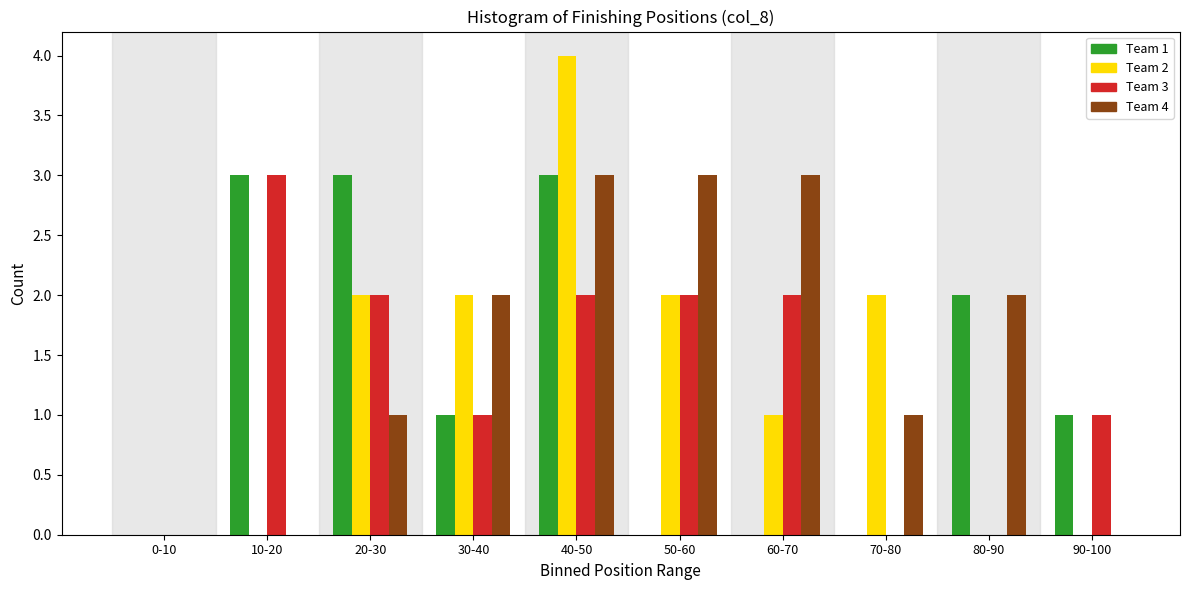

Which category has the highest value in the Team 2 series?

40-50